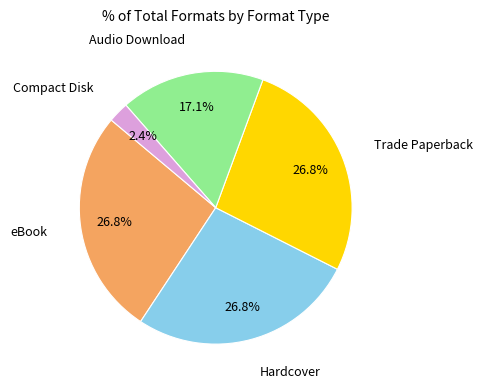

Is there a majority slice in this chart?

No